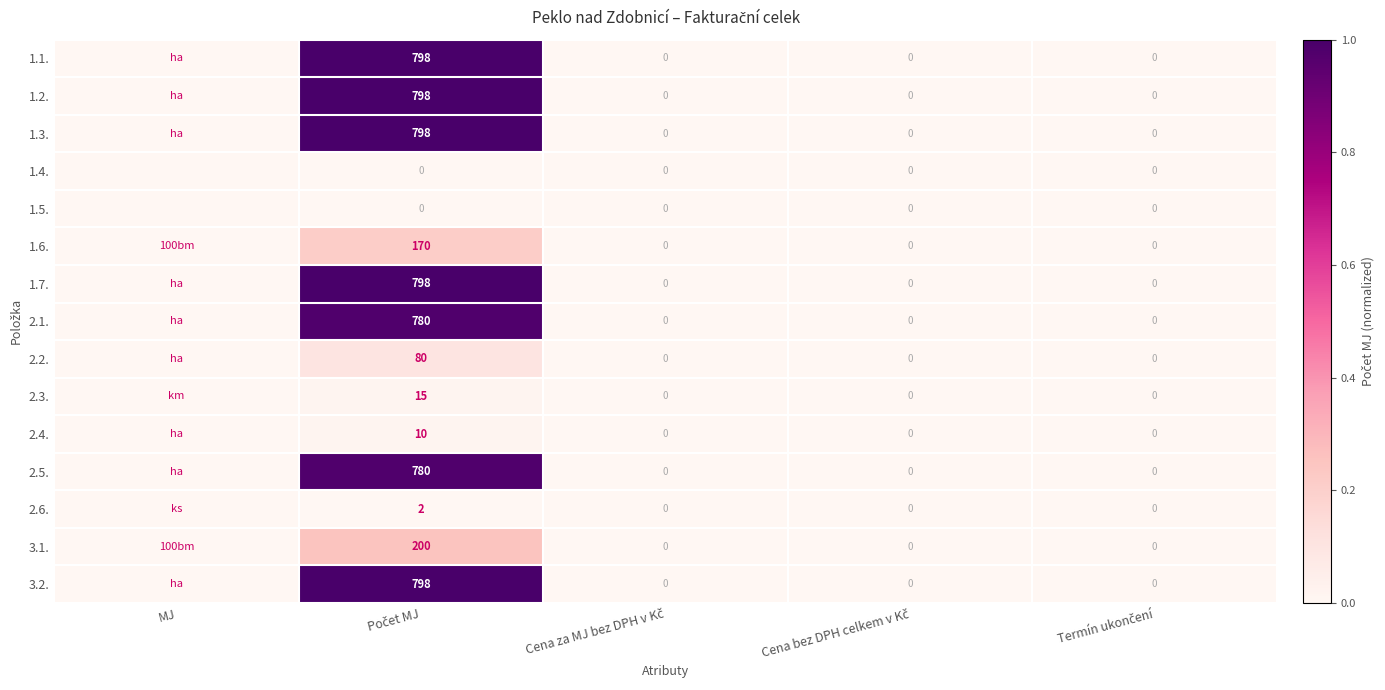

How many series are shown in this chart?

15